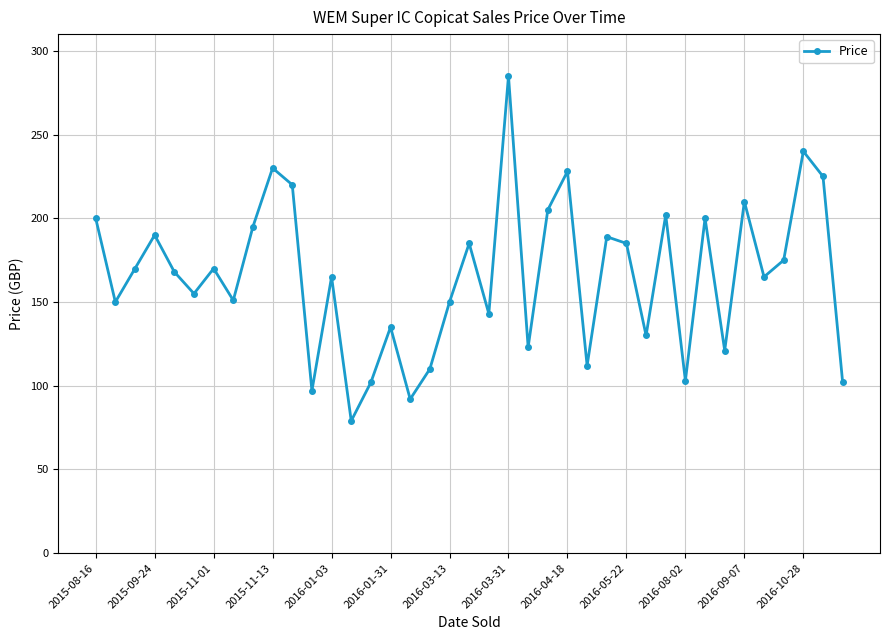

How many interior local valleys (lower than both neighbors) does the data have?

13